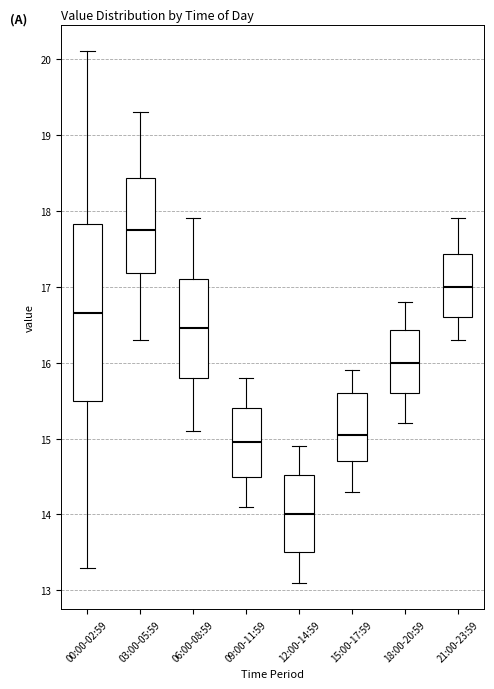

Reading left to right, read every box against the y-axis: the position of its median line, the range the box covers, and the ends of its whiskers. The values are not printed on the chart, so give them approximately, as read against the axis.

00:00-02:59: median 16.7, box 15.5 to 17.8, whiskers 13.3 to 20.1
03:00-05:59: median 17.8, box 17.2 to 18.4, whiskers 16.3 to 19.3
06:00-08:59: median 16.5, box 15.8 to 17.1, whiskers 15.1 to 17.9
09:00-11:59: median 15.0, box 14.5 to 15.4, whiskers 14.1 to 15.8
12:00-14:59: median 14.0, box 13.5 to 14.5, whiskers 13.1 to 14.9
15:00-17:59: median 15.1, box 14.7 to 15.6, whiskers 14.3 to 15.9
18:00-20:59: median 16.0, box 15.6 to 16.4, whiskers 15.2 to 16.8
21:00-23:59: median 17.0, box 16.6 to 17.4, whiskers 16.3 to 17.9